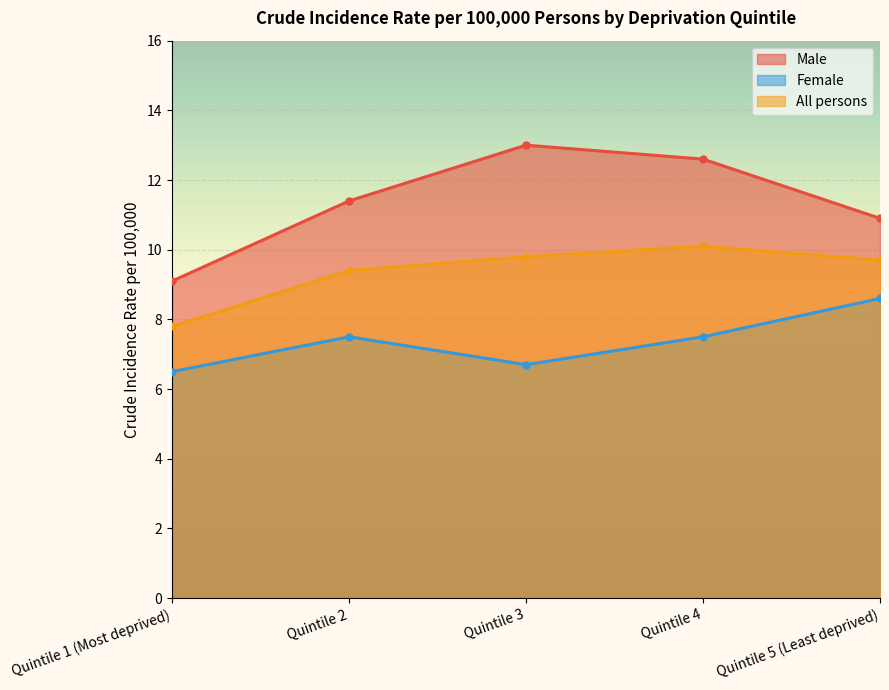

True or false: Female and All persons cross at least once.

False